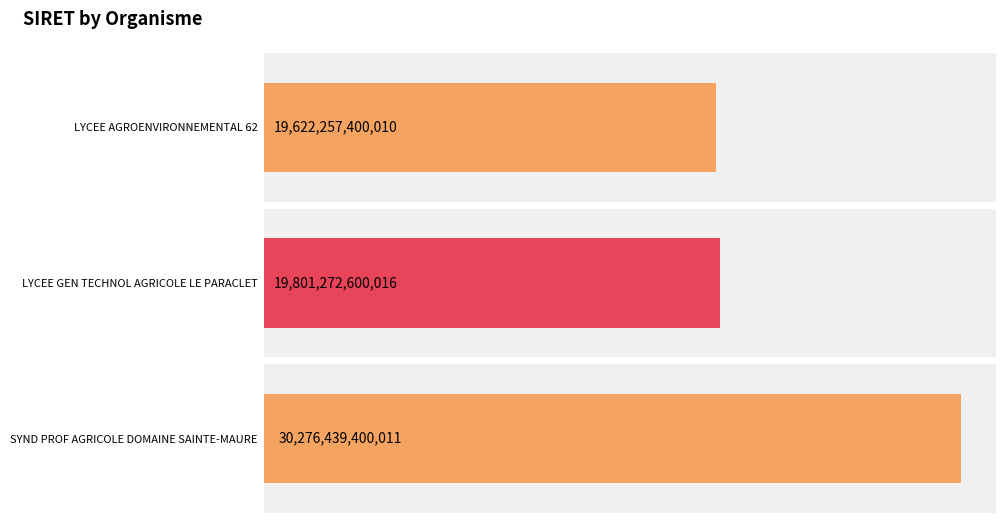

What position from the left is LYCEE GEN TECHNOL AGRICOLE LE PARACLET?

2